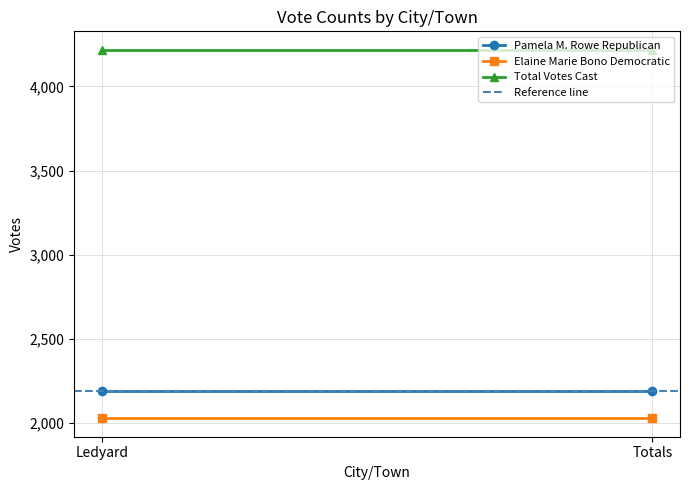

Reading left to right, list all the values displayed in this chart.

Pamela M. Rowe Republican: 2191	2191
Elaine Marie Bono Democratic: 2027	2027
Total Votes Cast: 4218	4218
Reference line: 2191	2191